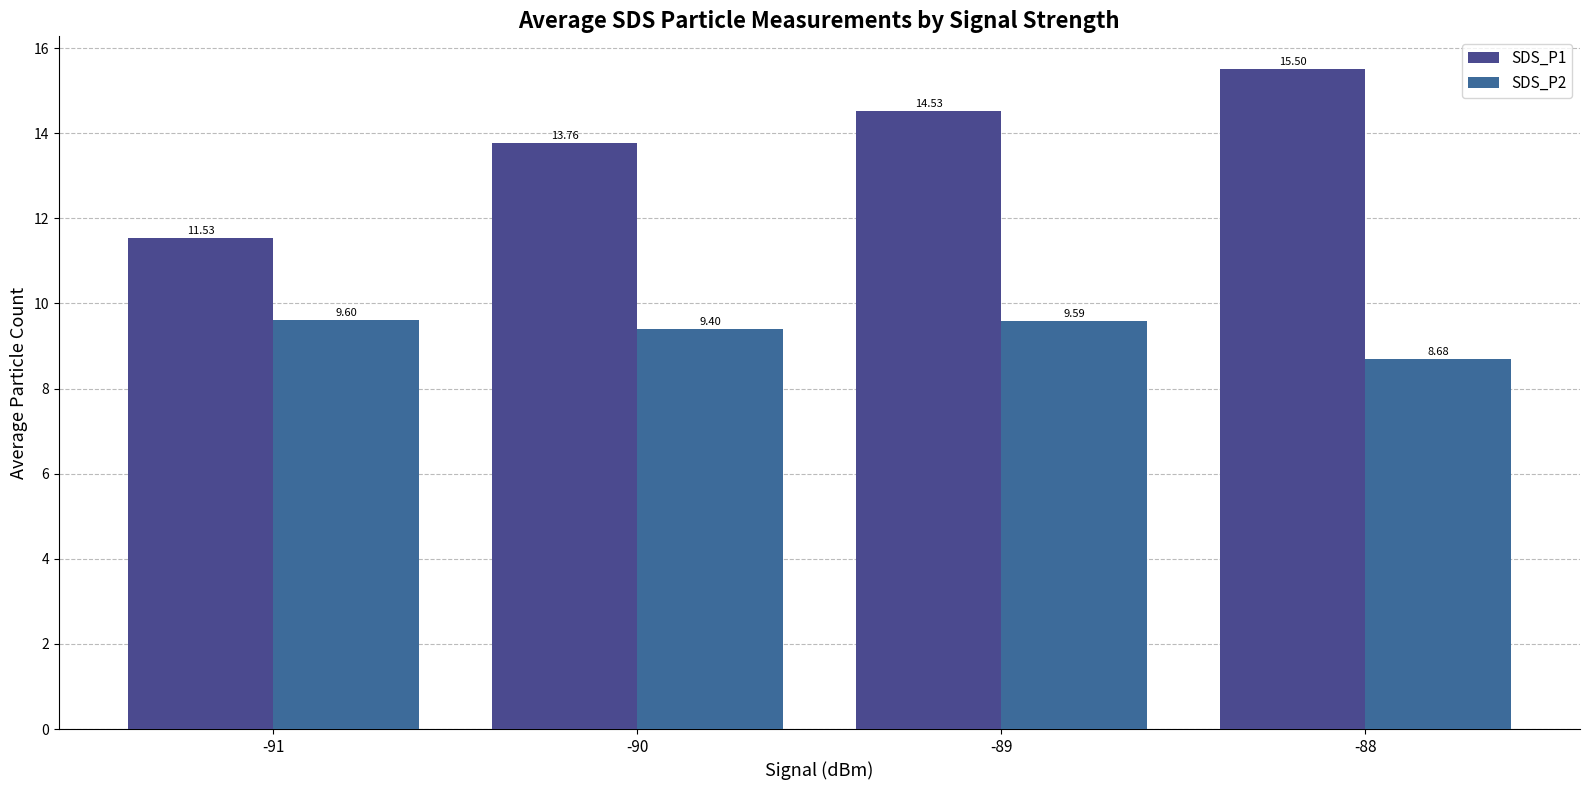

Which series changed the most between -90 and -88?

SDS_P1